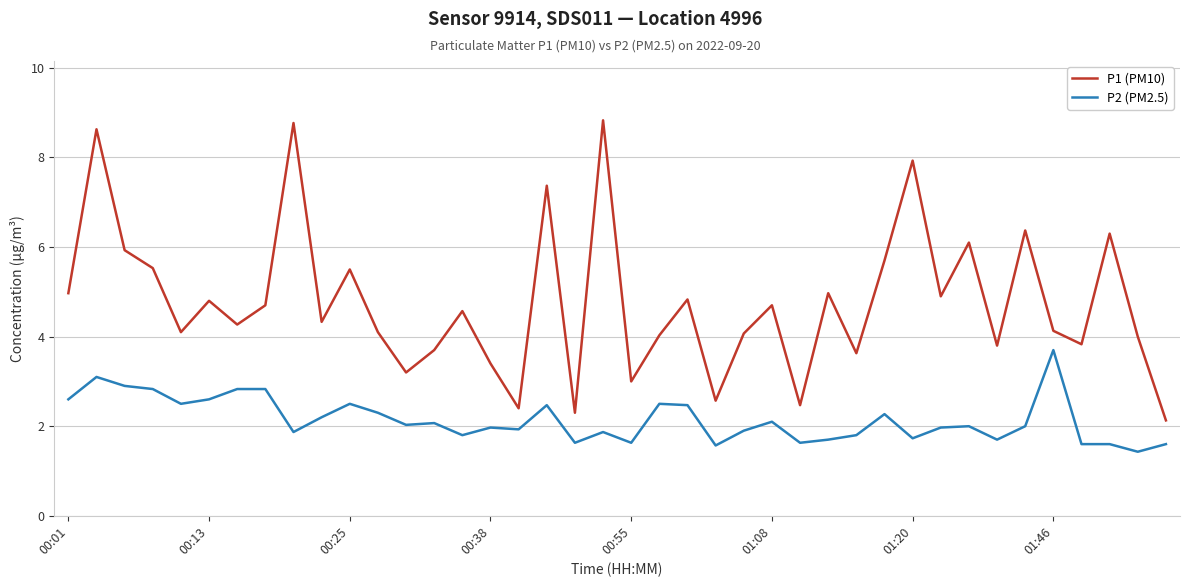

True or false: P2 (PM2.5) and P1 (PM10) cross at least once.

False